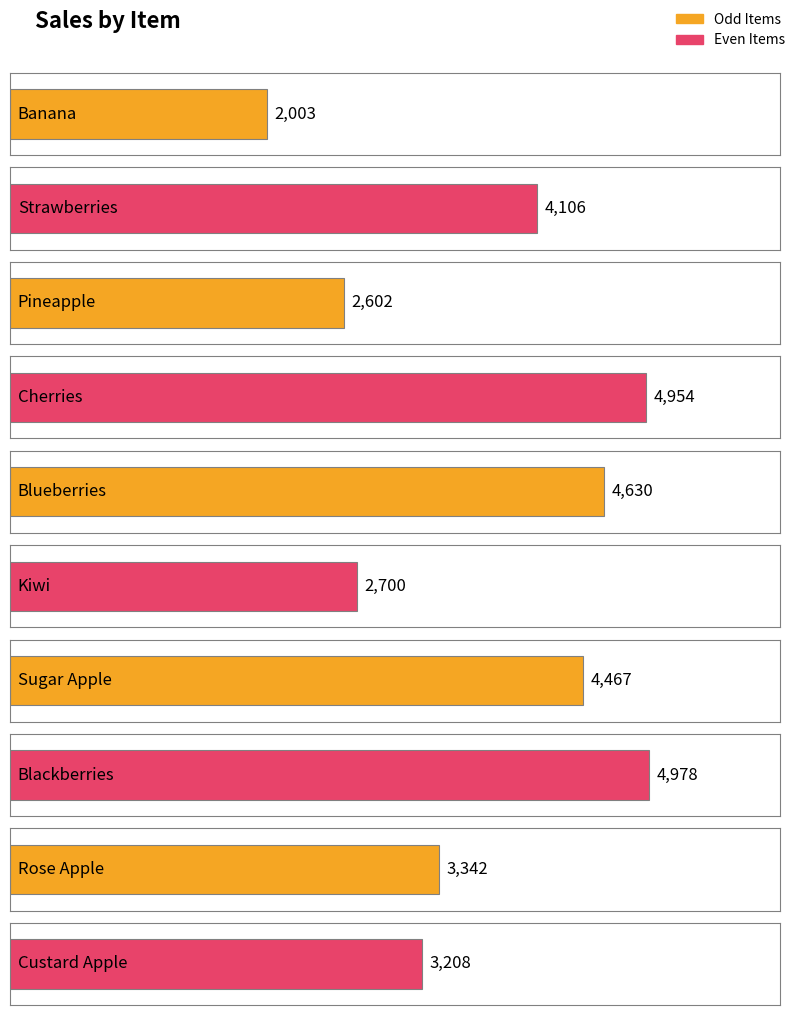

Approximately how many times larger is the value at Blueberries compared to Custard Apple?

1.4